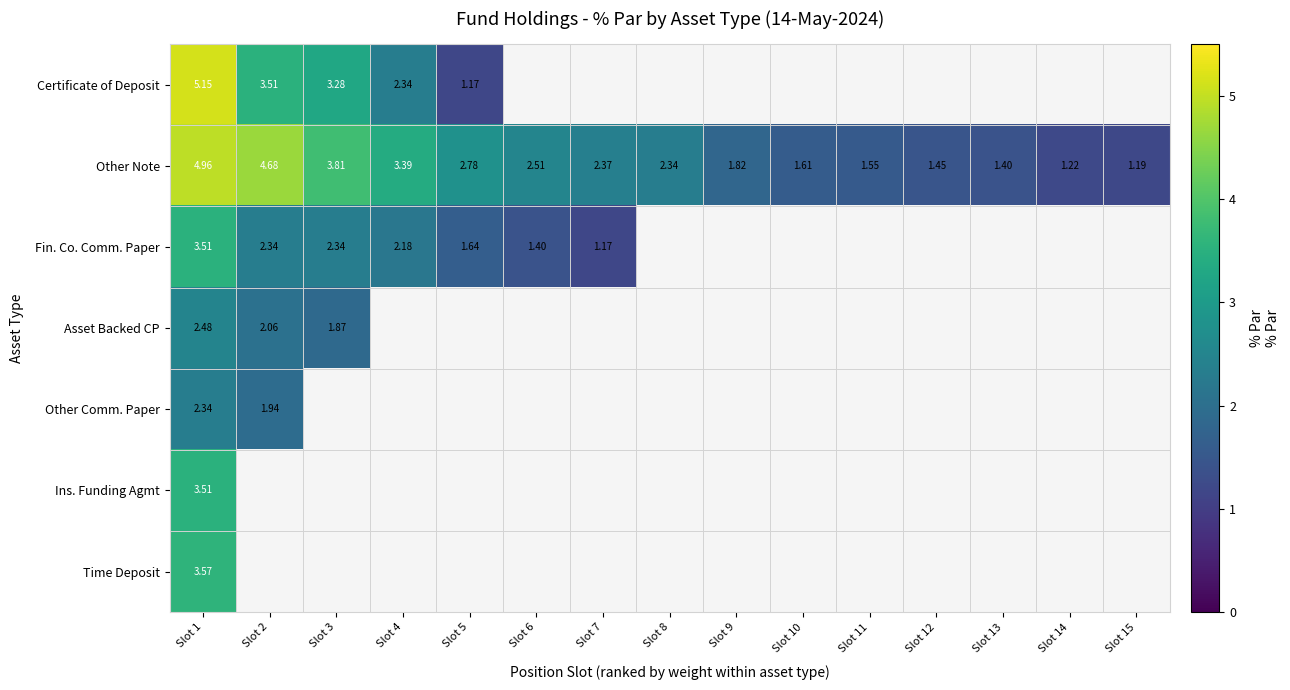

Rank the series by their maximum value, from lowest to highest.

Other Comm. Paper, Asset Backed CP, Fin. Co. Comm. Paper, Ins. Funding Agmt, Time Deposit, Other Note, Certificate of Deposit